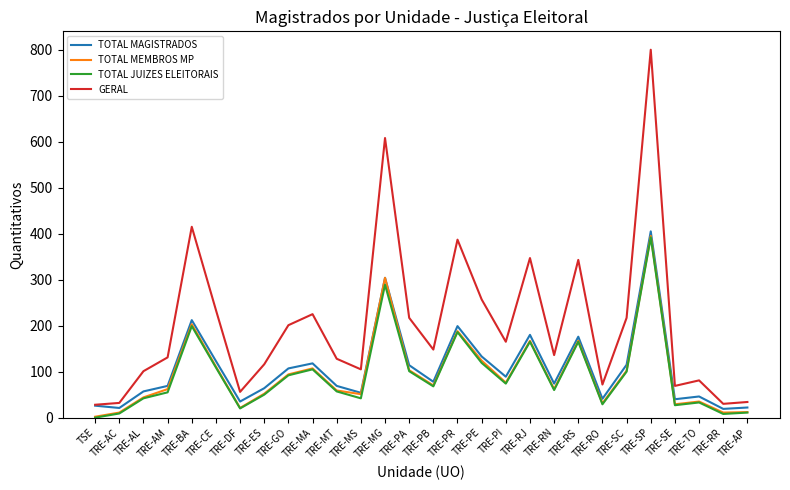

Which category has the highest value in the TOTAL MAGISTRADOS series?

TRE-SP